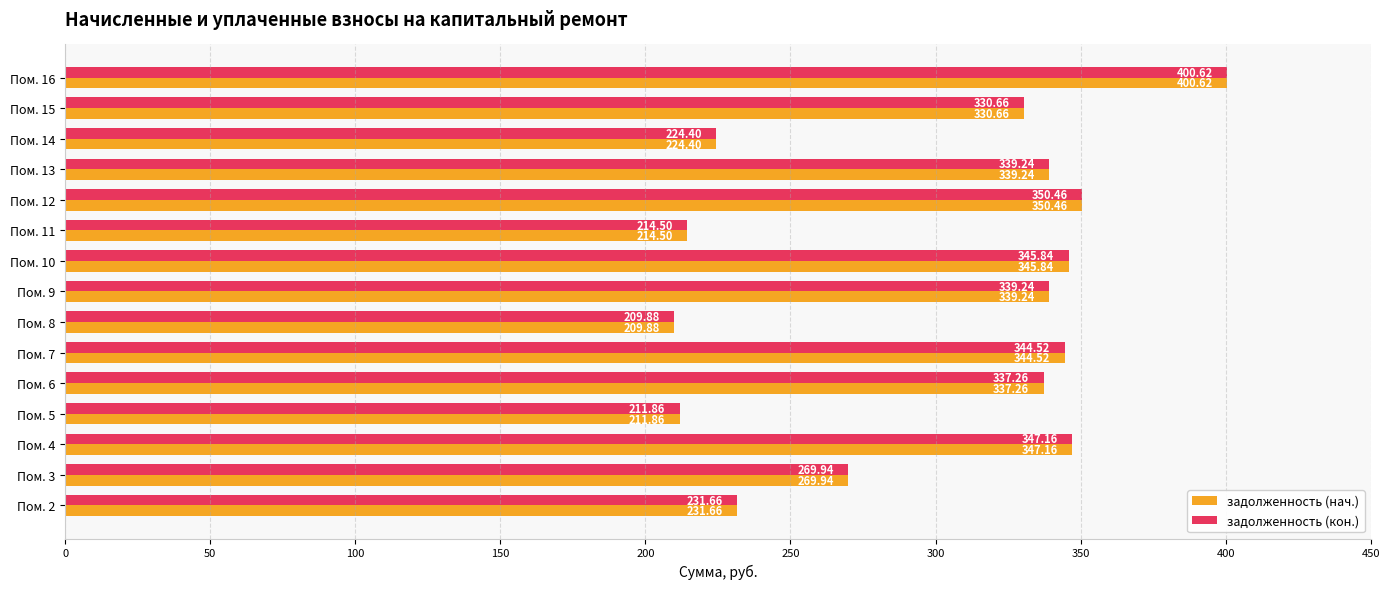

At which category is the sum across all series the highest?

Пом. 16